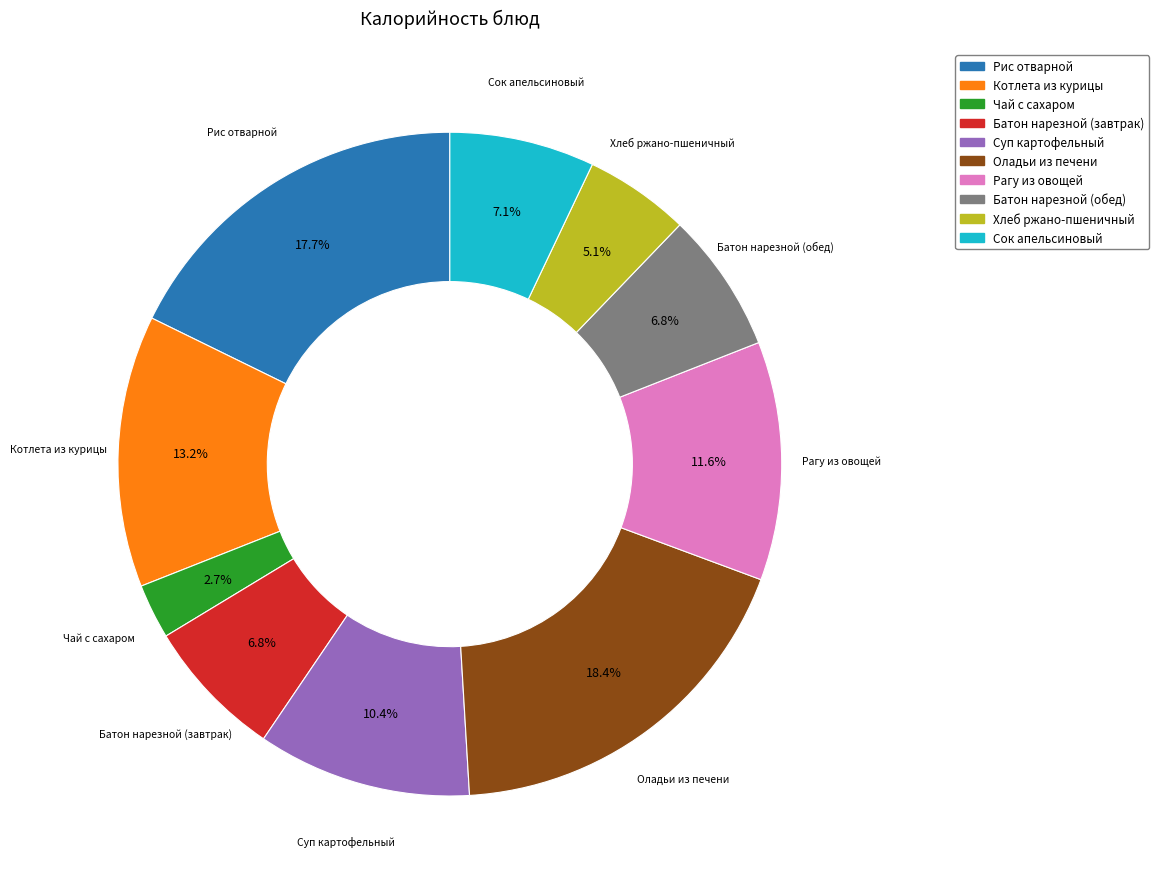

Which has a higher value, Суп картофельный or Батон нарезной (обед)?

Суп картофельный